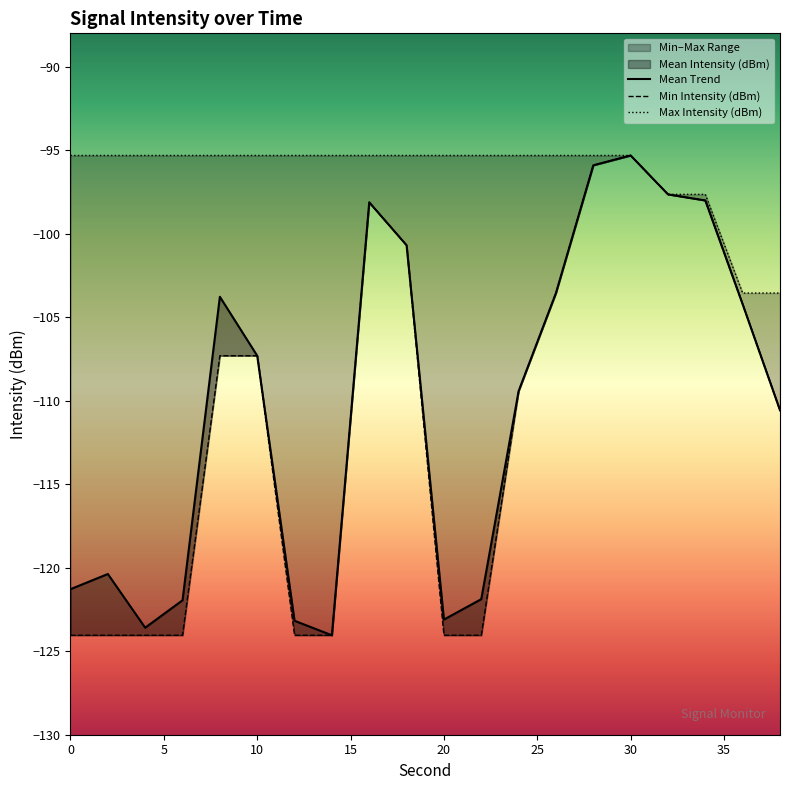

Reading left to right, transcribe all the data shown in this chart.

Mean Trend: -121.3	-120.4	-123.6	-122.0	-103.8	-107.3	-123.2	-124.0	-98.1	-100.7	-123.1	-121.9	-109.4	-103.6	-95.9	-95.3	-97.6	-98.0	-104.2	-110.6
Min Intensity (dBm): -124.0	-124.0	-124.0	-124.0	-107.3	-107.3	-124.0	-124.0	-98.1	-100.7	-124.0	-124.0	-109.4	-103.6	-95.9	-95.3	-97.6	-98.0	-104.2	-110.6
Max Intensity (dBm): -95.3	-95.3	-95.3	-95.3	-95.3	-95.3	-95.3	-95.3	-95.3	-95.3	-95.3	-95.3	-95.3	-95.3	-95.3	-95.3	-97.6	-97.6	-103.6	-103.6